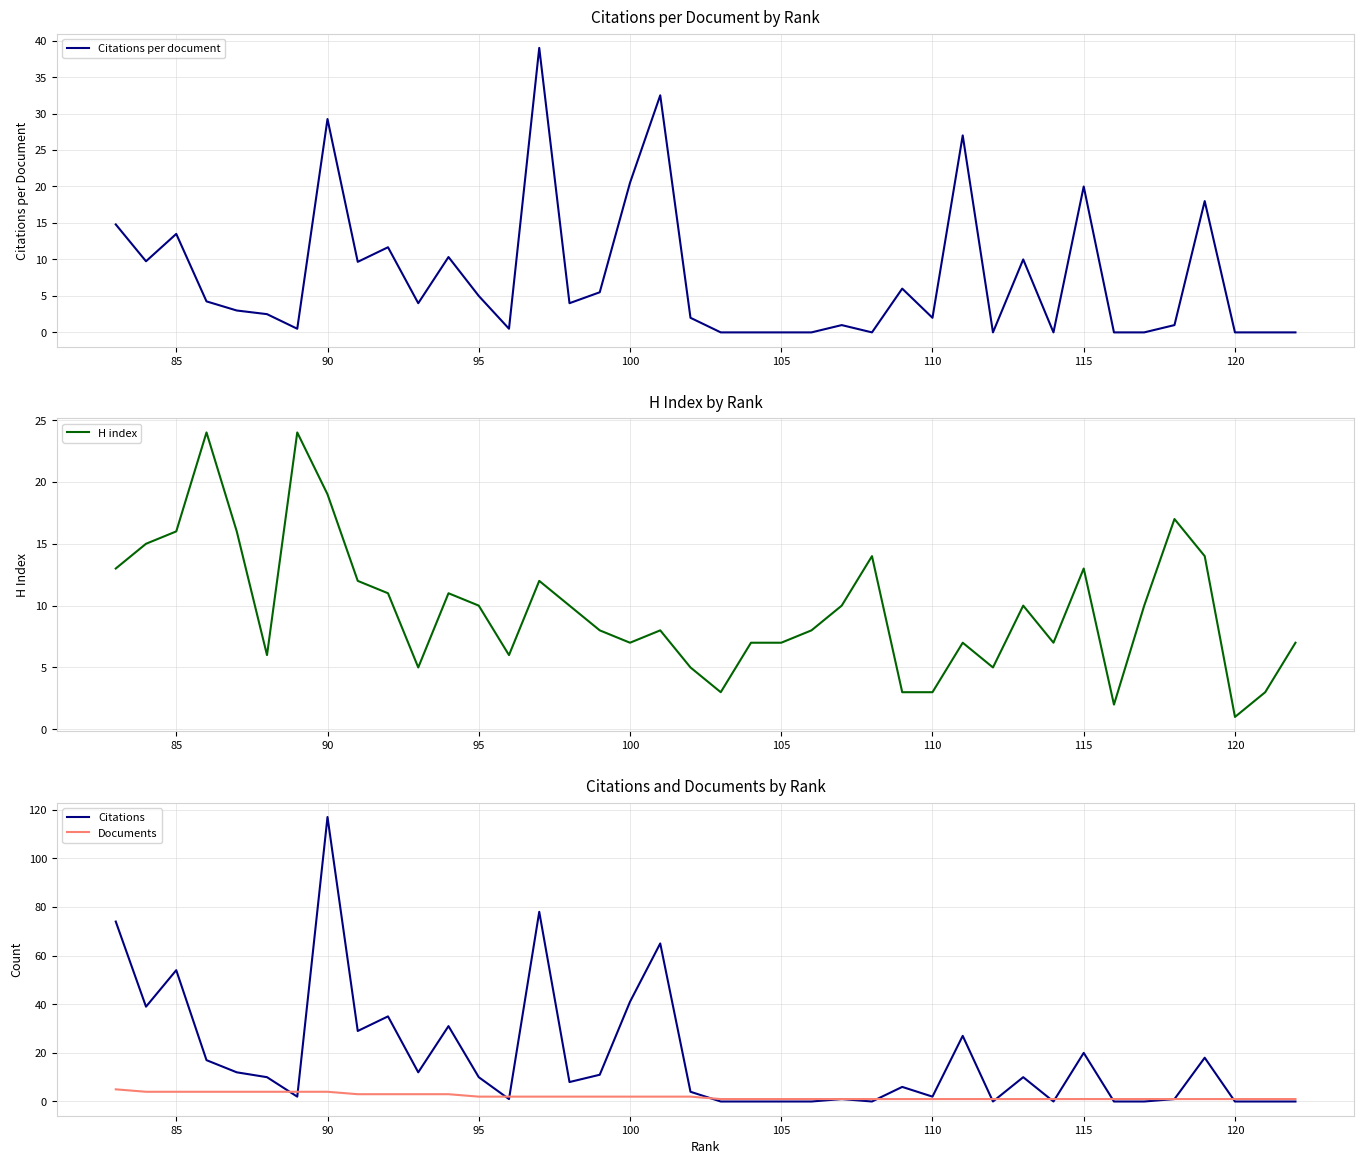

How many categories are shown in the chart?

40